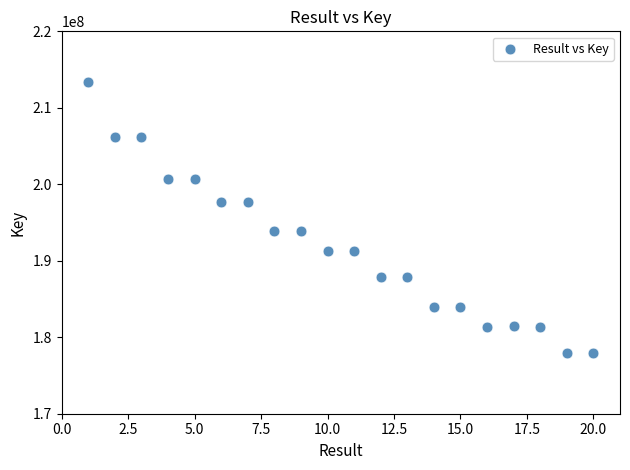

What is the range of X values (max minus min)?

19